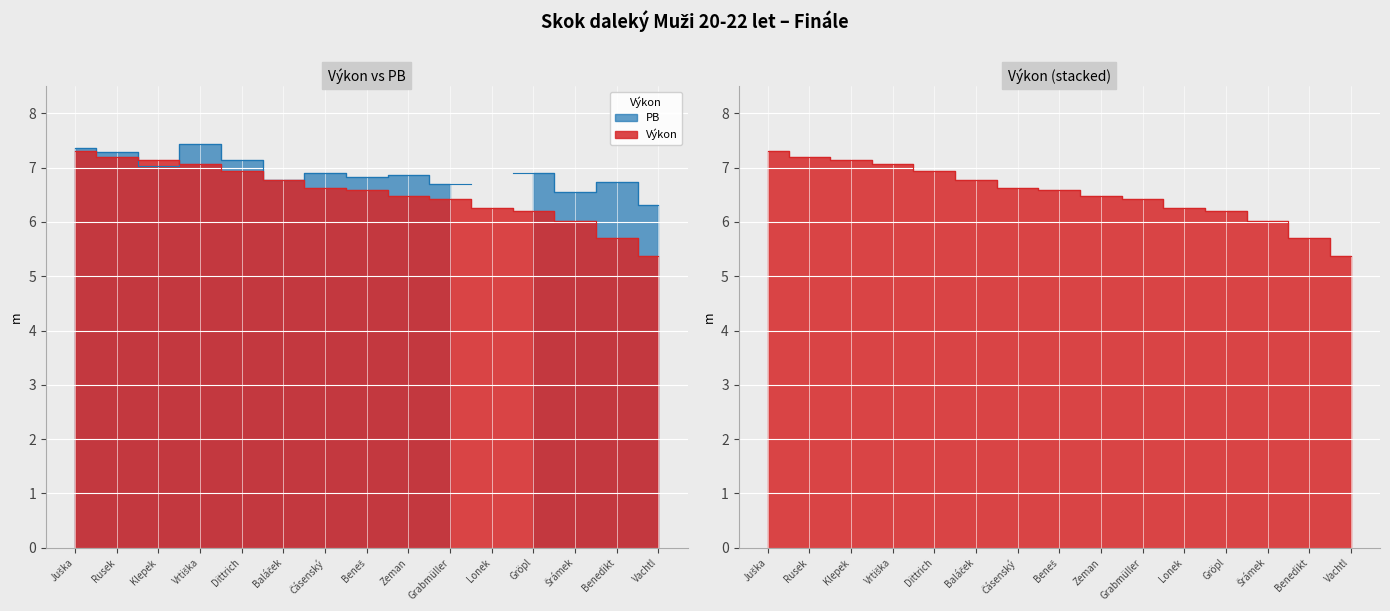

The chart shows a value of 7.1 at Vrtiška. True or false?

True